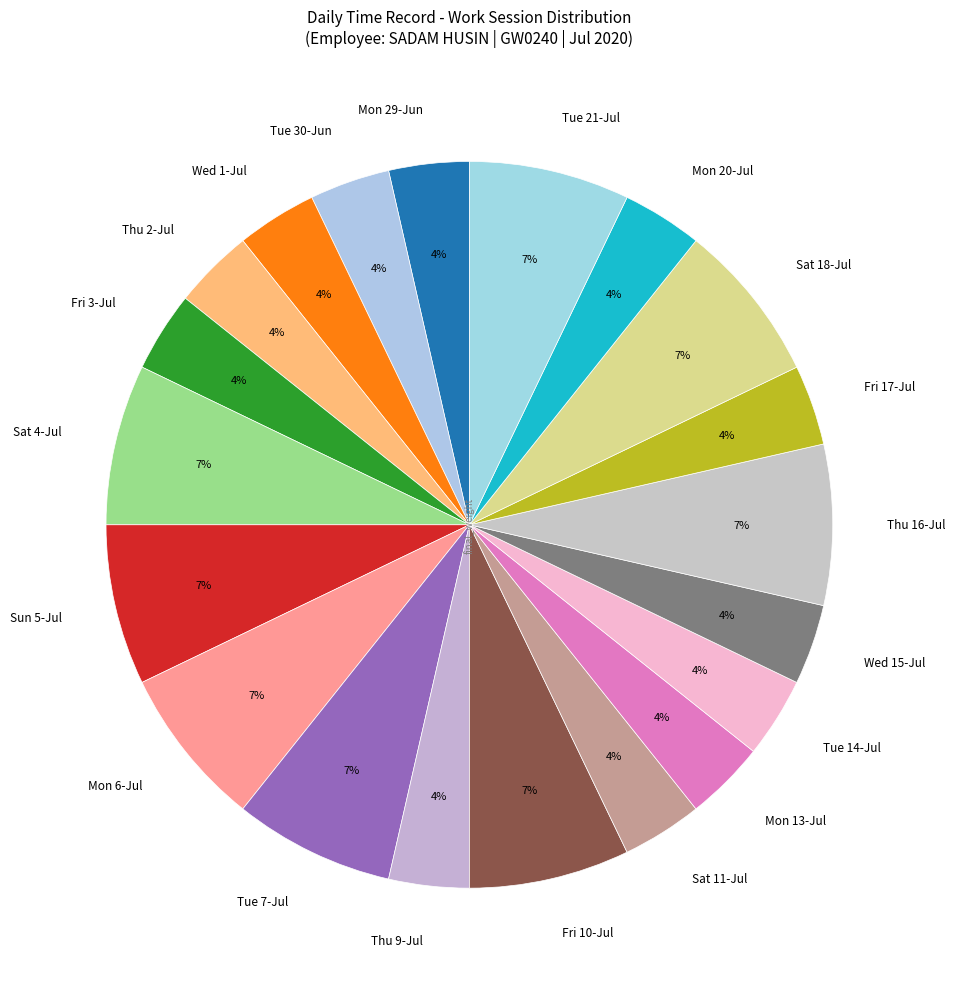

The Fri 10-Jul slice represents 7% of the pie. True or false?

True